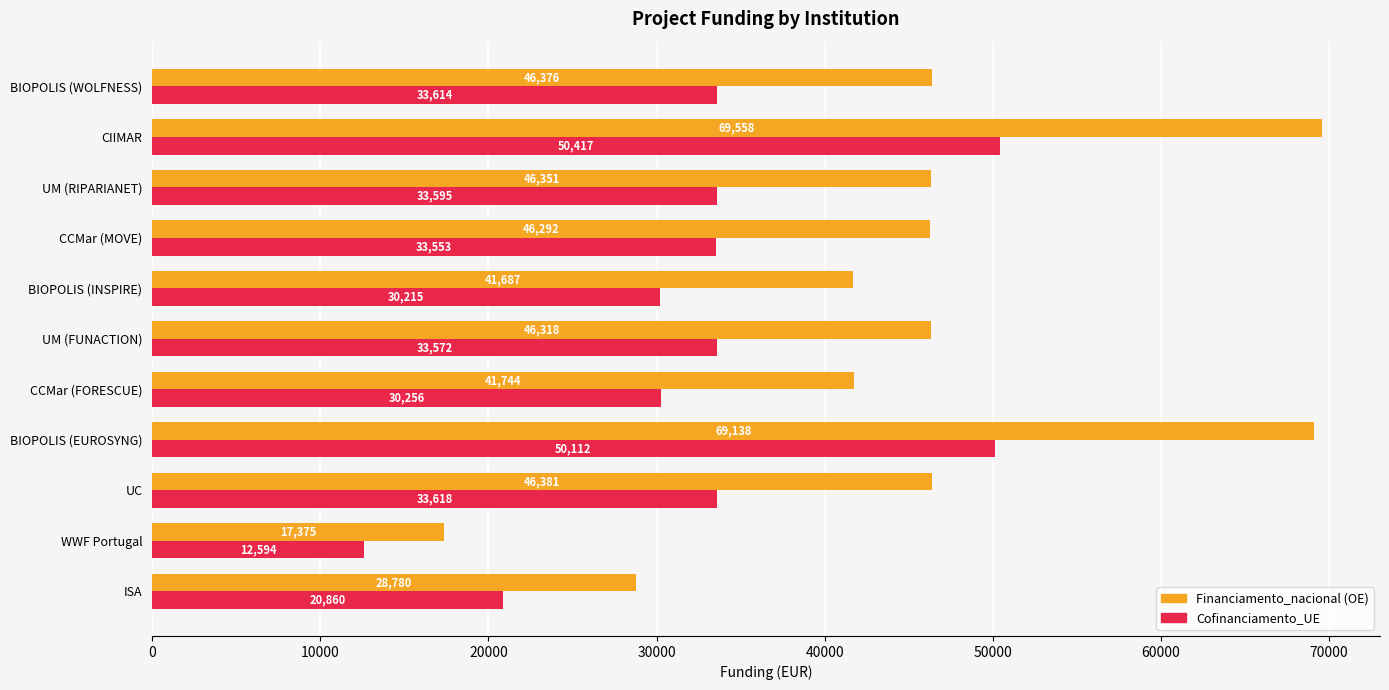

At which category is the sum across all series the highest?

CIIMAR